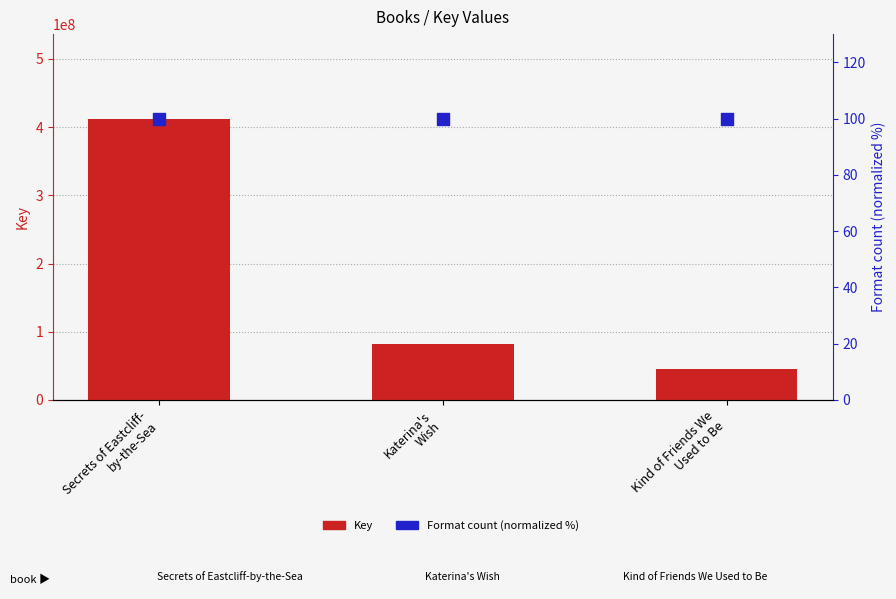

What are all the series names shown in the legend?

Key, Format count (normalized %)